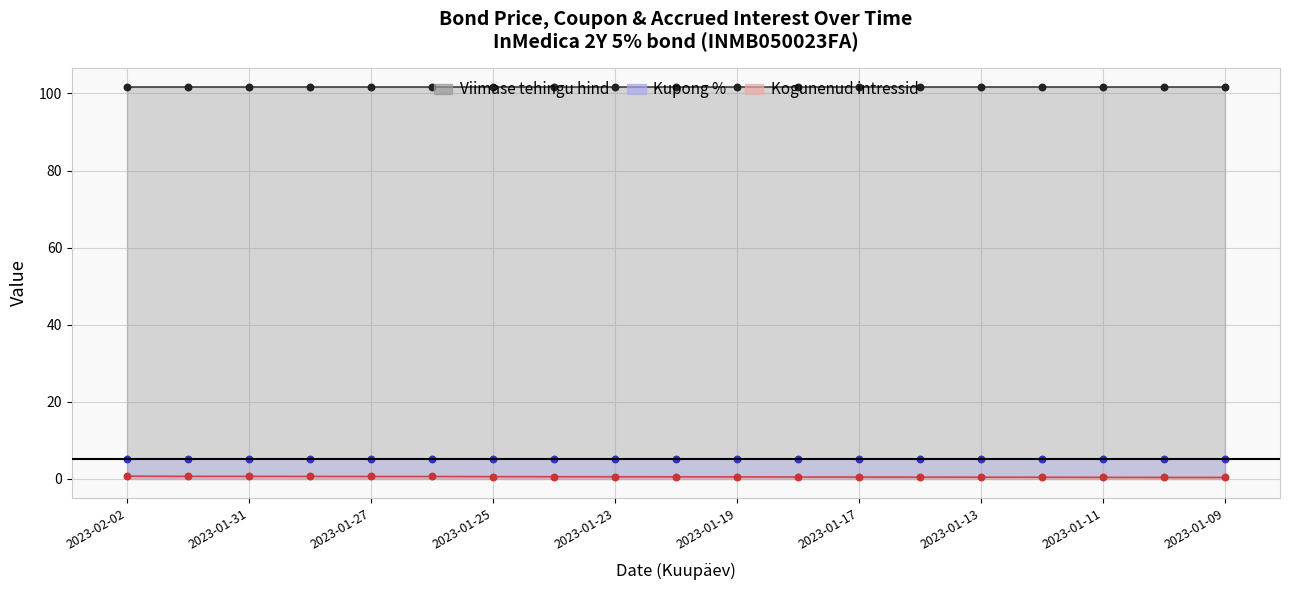

What is the total value across all series at 2023-01-26?

107.2